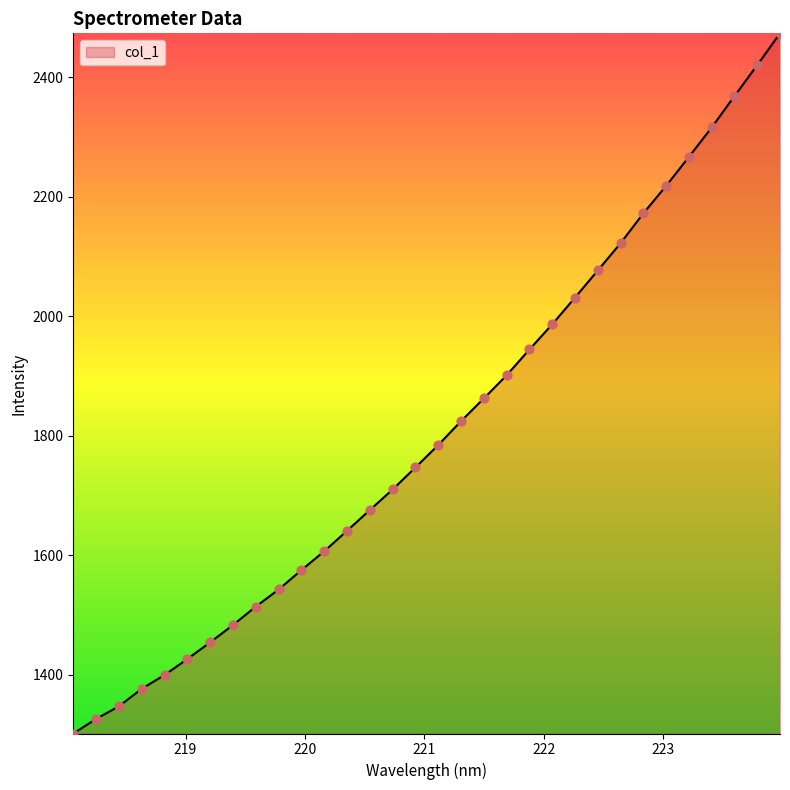

What is the minimum value shown in the chart?

1302.0